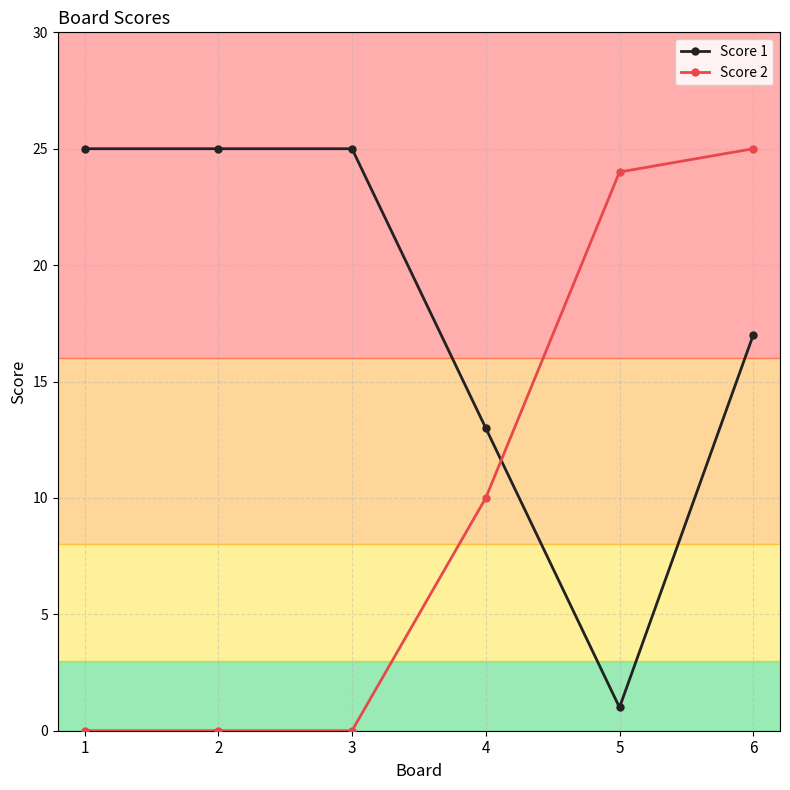

Reading left to right, list all the values displayed in this chart.

Score 1: 25	25	25	13	1	17
Score 2: 0	0	0	10	24	25